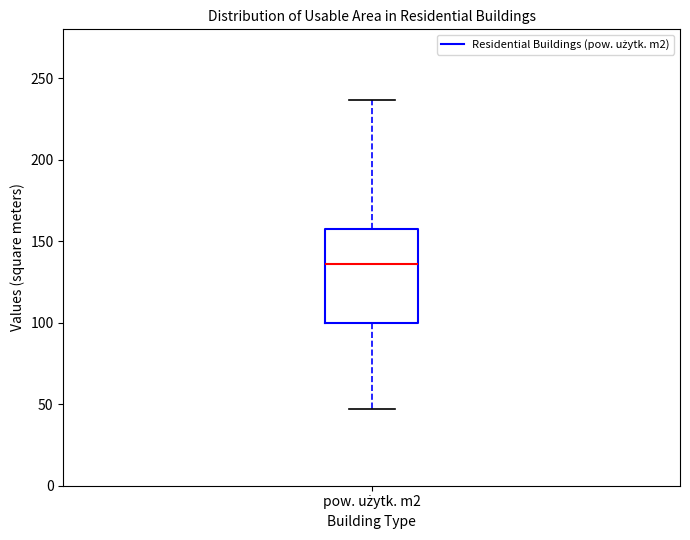

Where does the median line of the box for pow. użytk. m2 sit on the y-axis? The values are not printed on the chart, so give them approximately, as read against the axis.

135